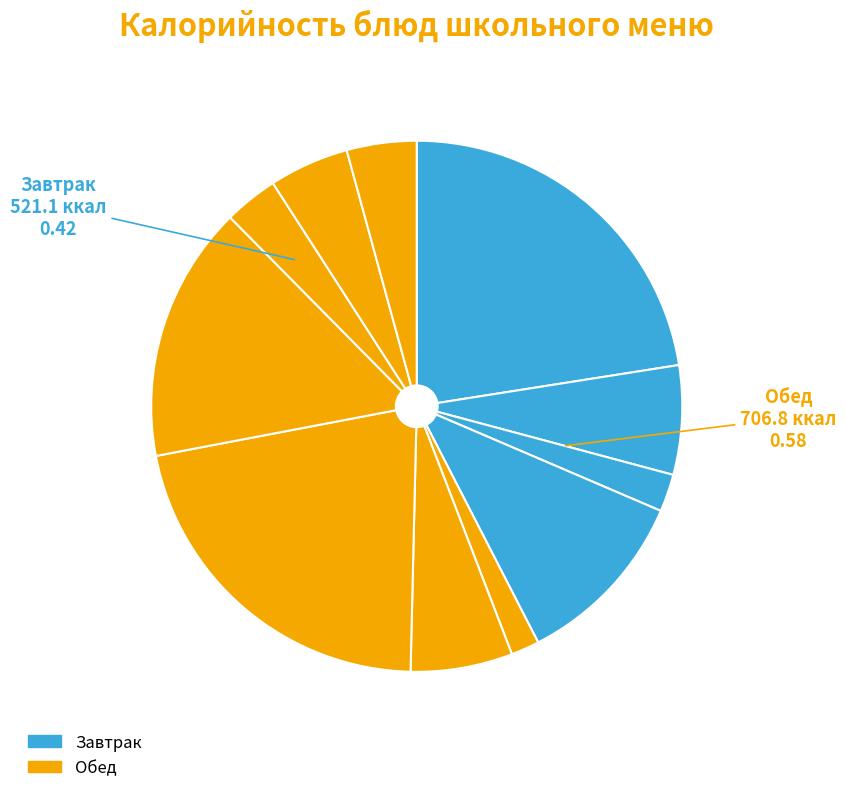

How many segments does this pie chart have?

11